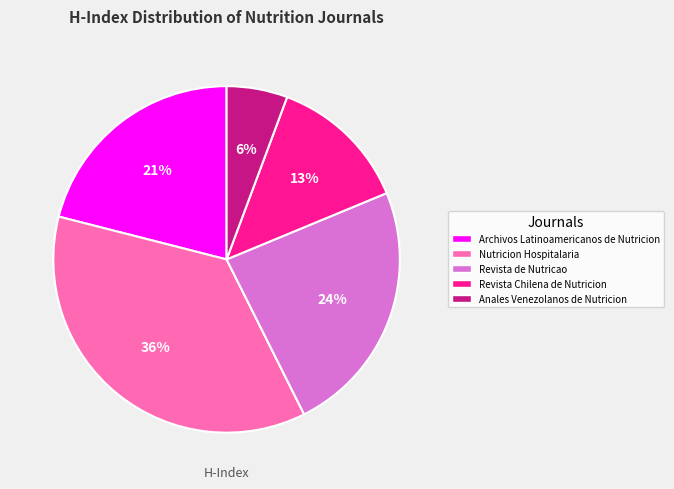

How many segments does this pie chart have?

5